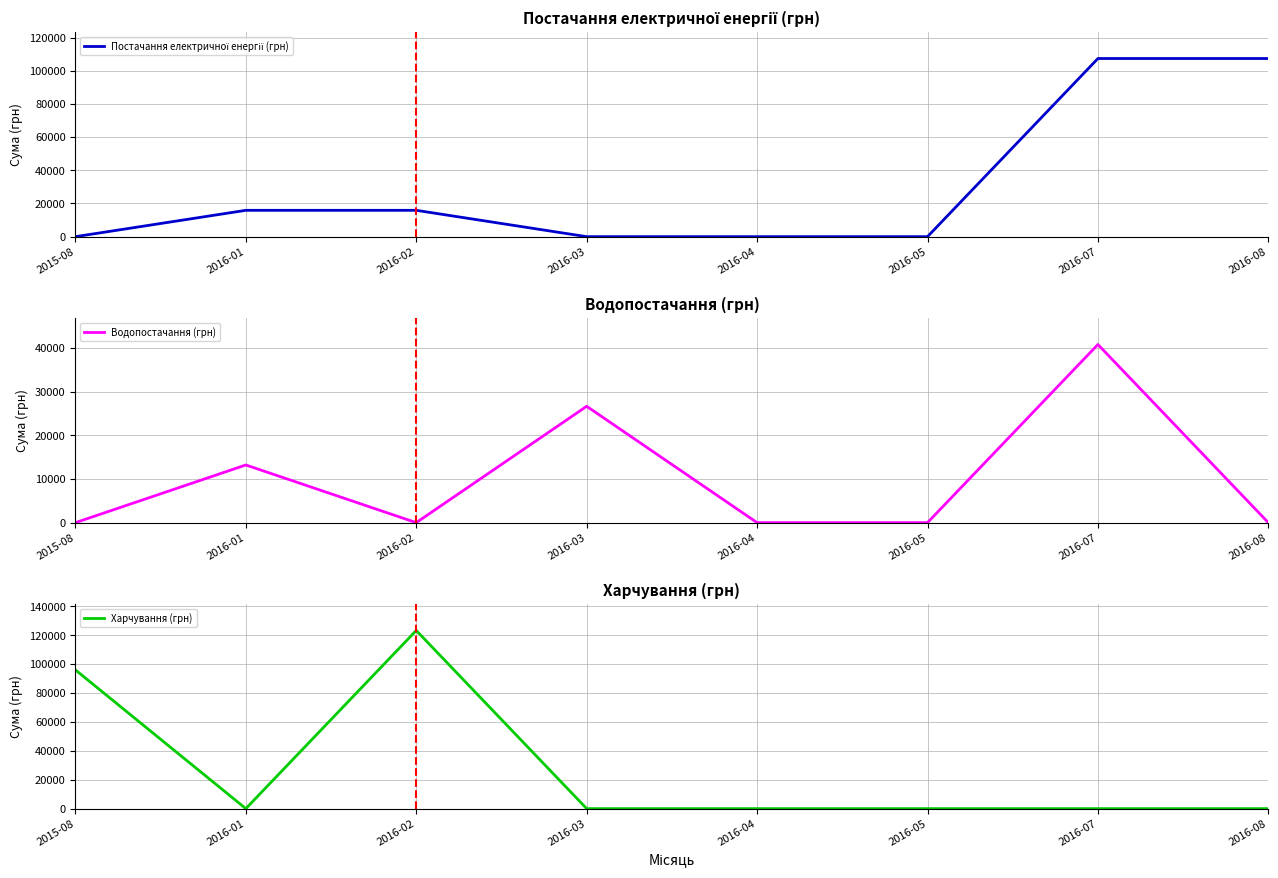

After their last crossing, which series has the higher values: Постачання електричної енергії (грн) or Харчування (грн)?

Харчування (грн)